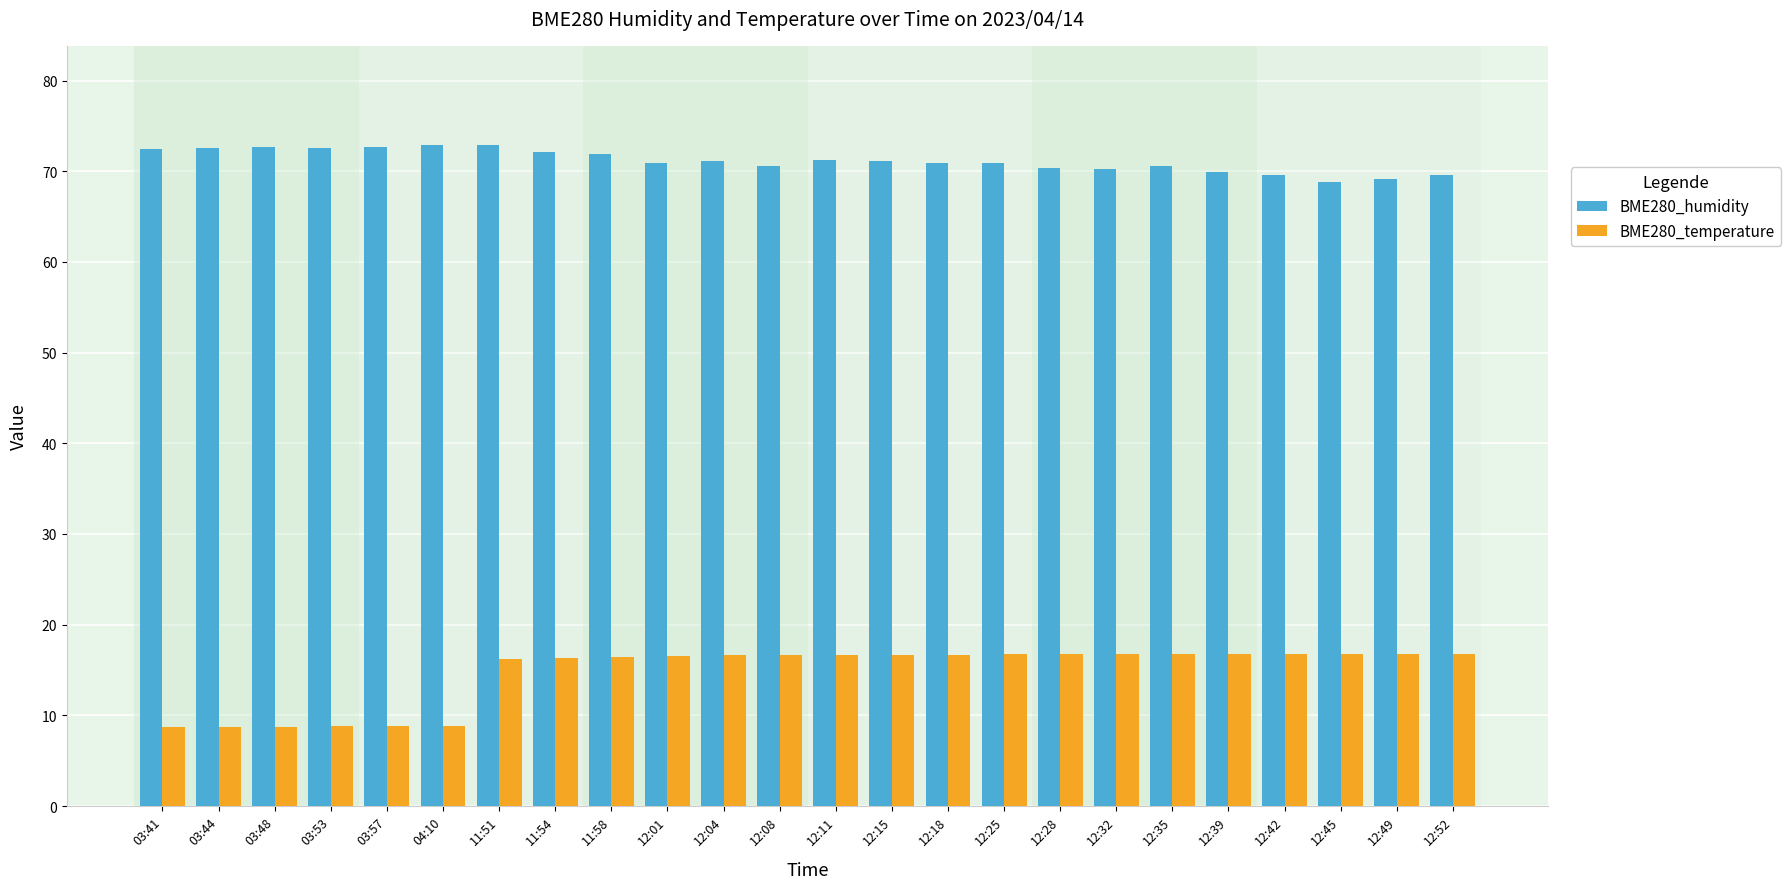

What is the maximum value for BME280_temperature?

16.8